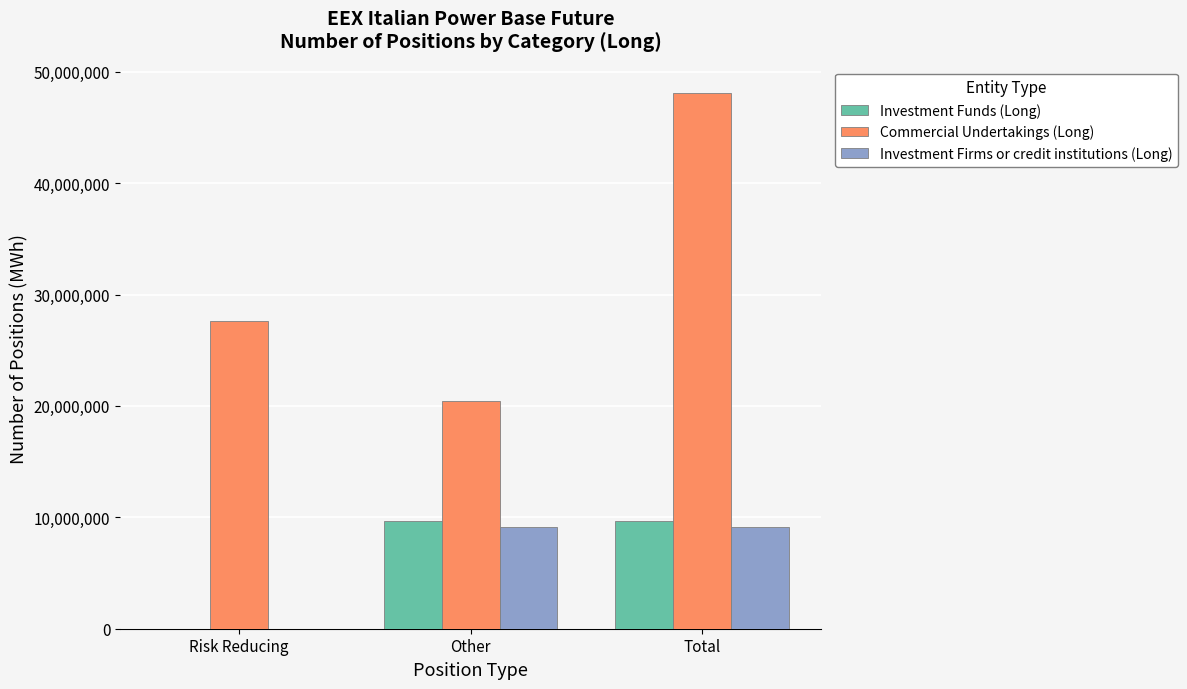

The Commercial Undertakings (Long) series shows 20908113.6 at Total. True or false?

False